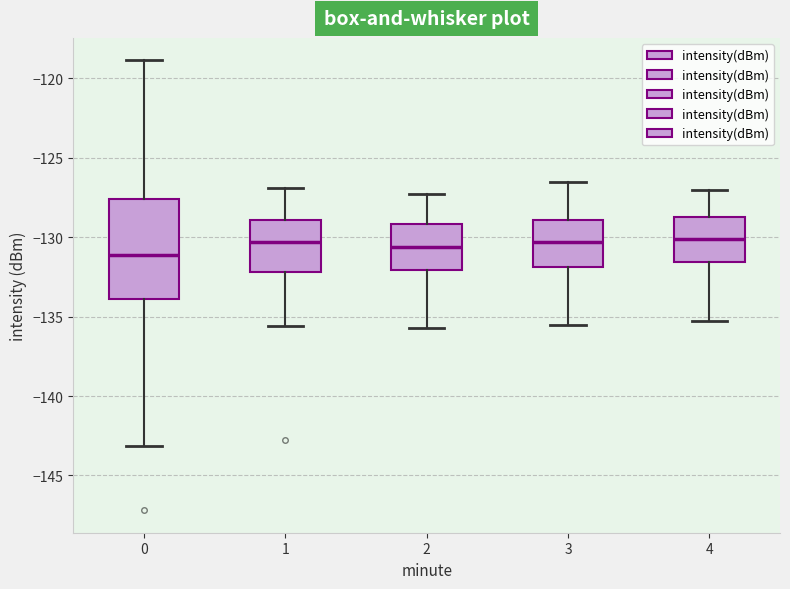

Where does the upper whisker of the box at x = 3 end on the y-axis? The values are not printed on the chart, so give them approximately, as read against the axis.

-126.5